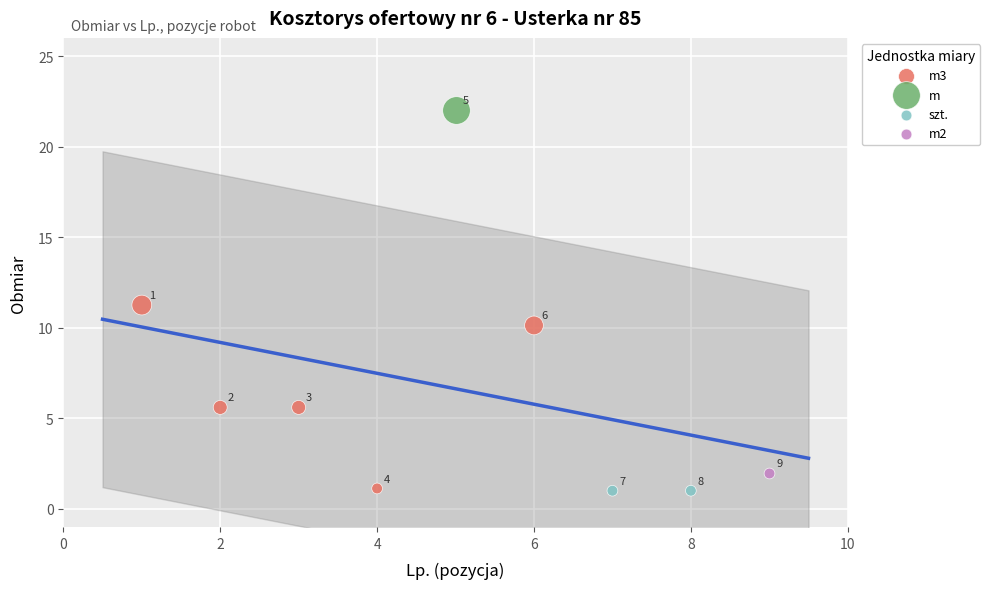

Which series contains the highest Y value?

m